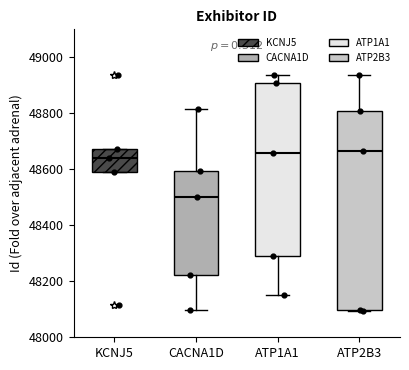

Where does the median line of the box for CACNA1D sit on the y-axis? The values are not printed on the chart, so give them approximately, as read against the axis.

48500